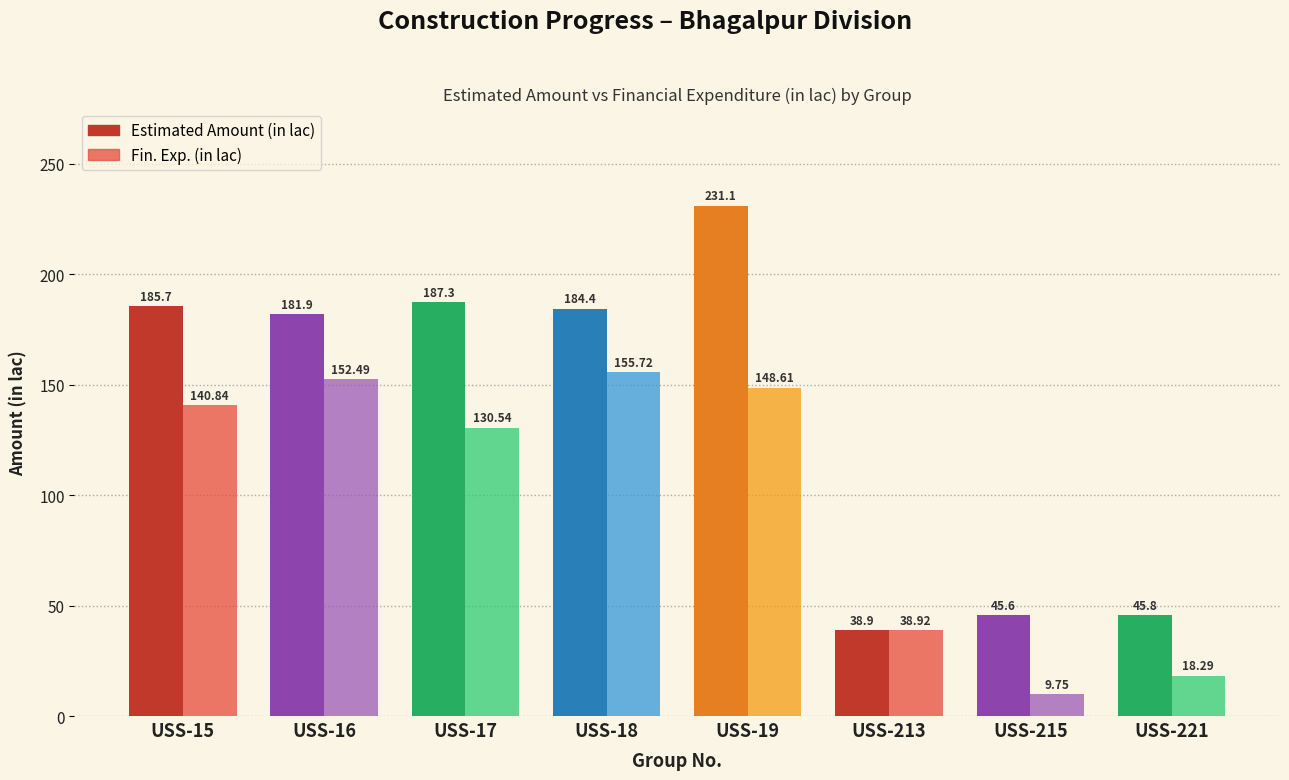

Between USS-16 and USS-221, which series saw the biggest shift?

Estimated Amount (in lac)